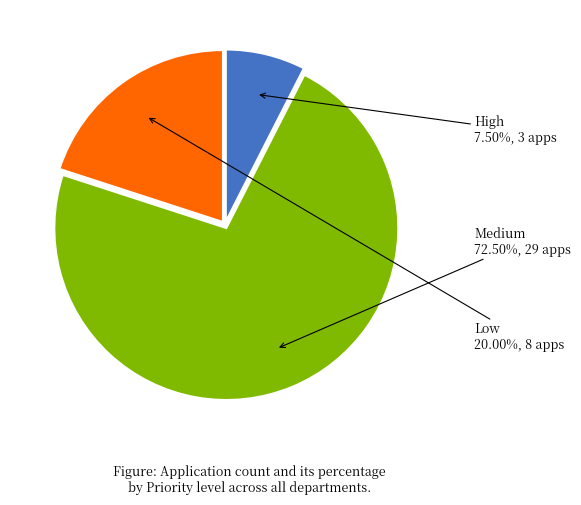

Is High the majority of the pie?

No